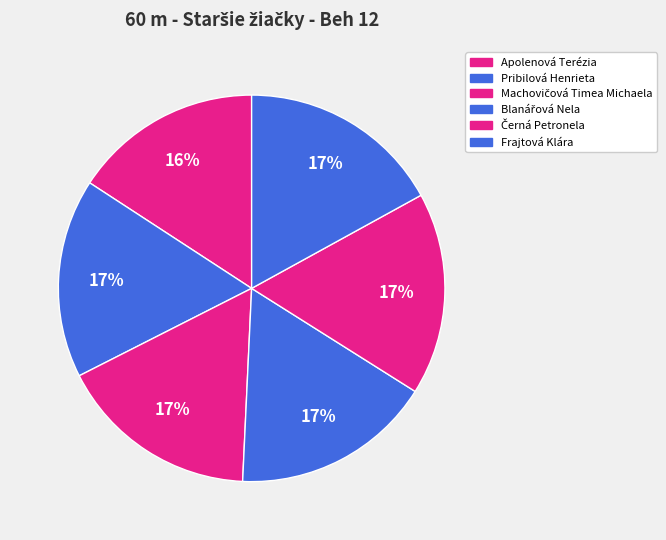

To the nearest percent, what is the average slice percentage?

17%